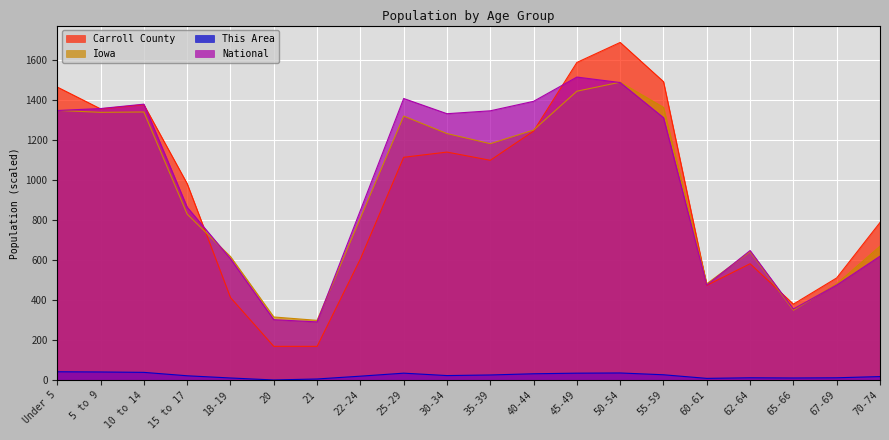

What is the maximum value for Iowa?

1488.3